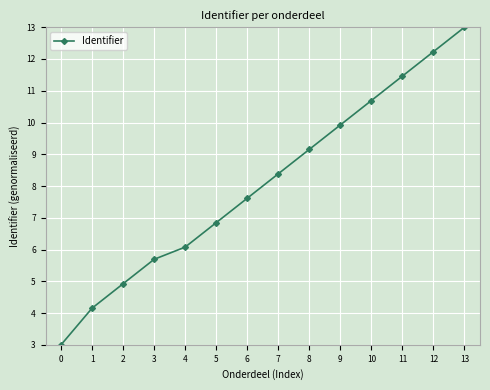

Does the chart have visible grid lines?

Yes